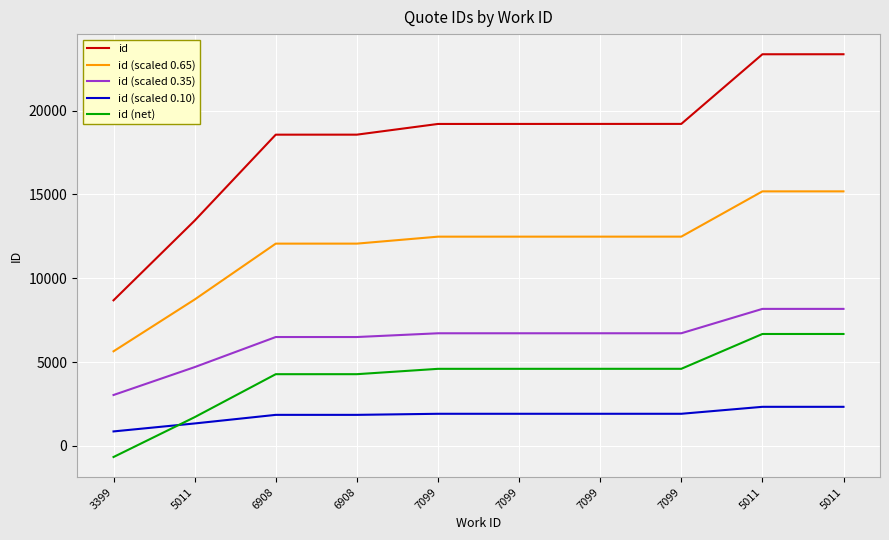

True or false: id (scaled 0.65) and id (scaled 0.10) cross at least once.

False